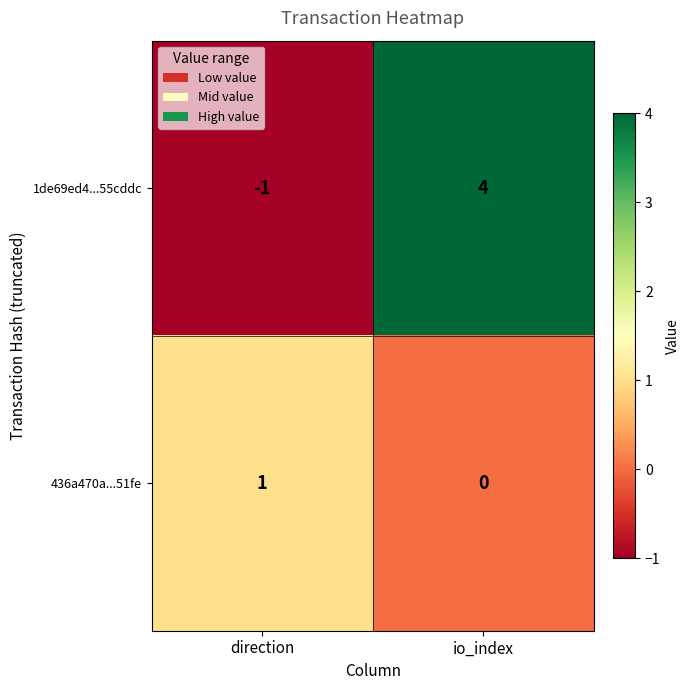

What is the spread (max minus min) of values at direction?

2